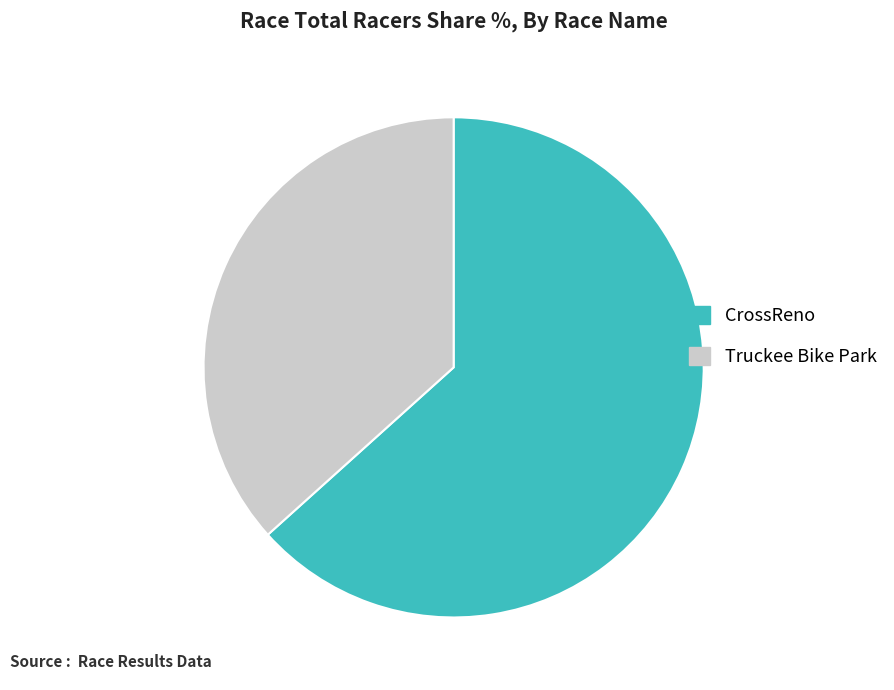

True or false: Truckee Bike Park accounts for 37% of the total.

True